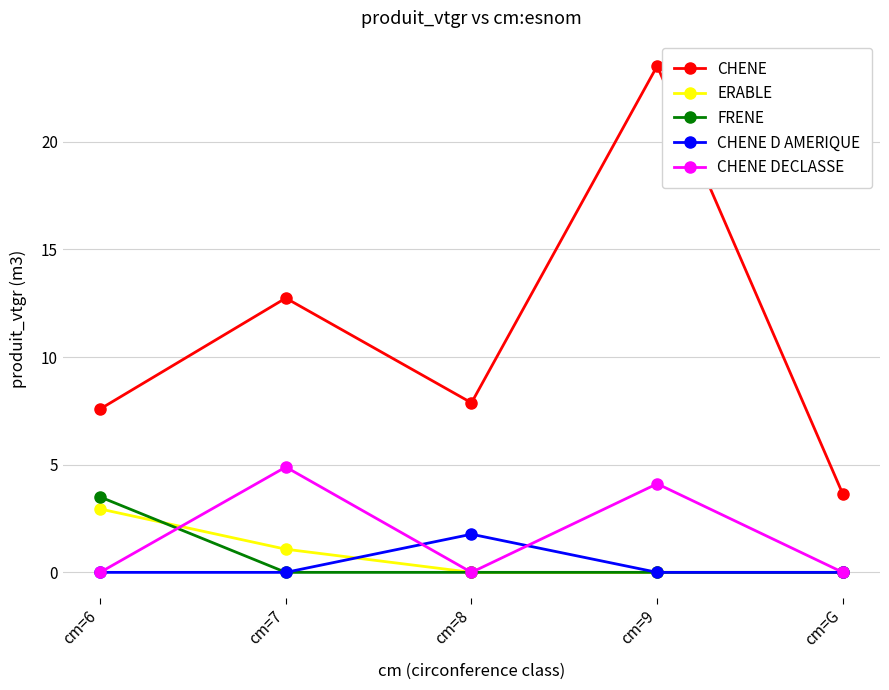

True or false: ERABLE and CHENE DECLASSE cross at least once.

True